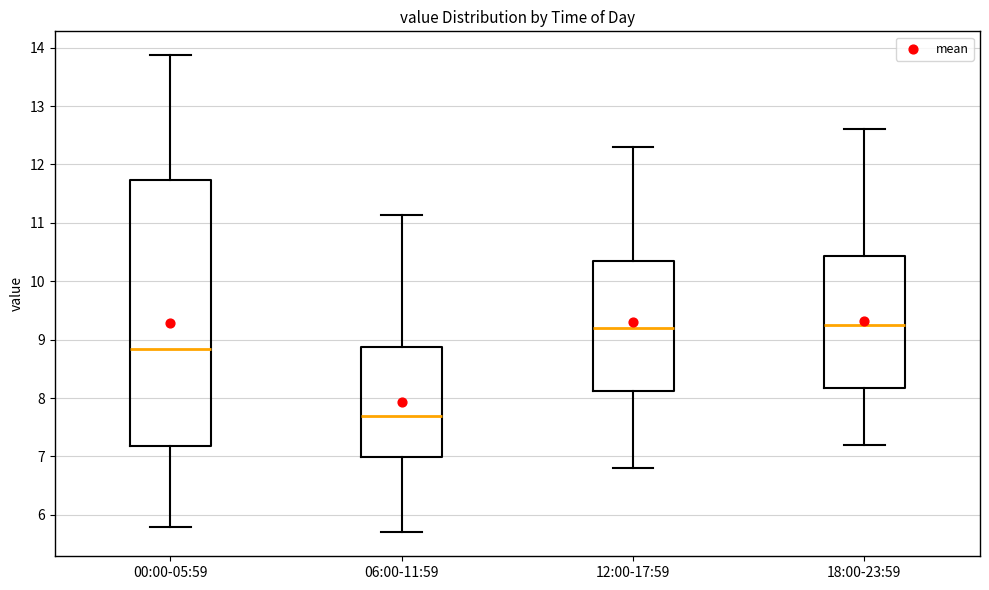

Reading left to right, read every box against the y-axis: the position of its median line, the range the box covers, and the ends of its whiskers. The values are not printed on the chart, so give them approximately, as read against the axis.

00:00-05:59: median 8.8, box 7.2 to 11.7, whiskers 5.8 to 13.9
06:00-11:59: median 7.7, box 7.0 to 8.9, whiskers 5.7 to 11.1
12:00-17:59: median 9.2, box 8.1 to 10.4, whiskers 6.8 to 12.3
18:00-23:59: median 9.3, box 8.2 to 10.4, whiskers 7.2 to 12.6